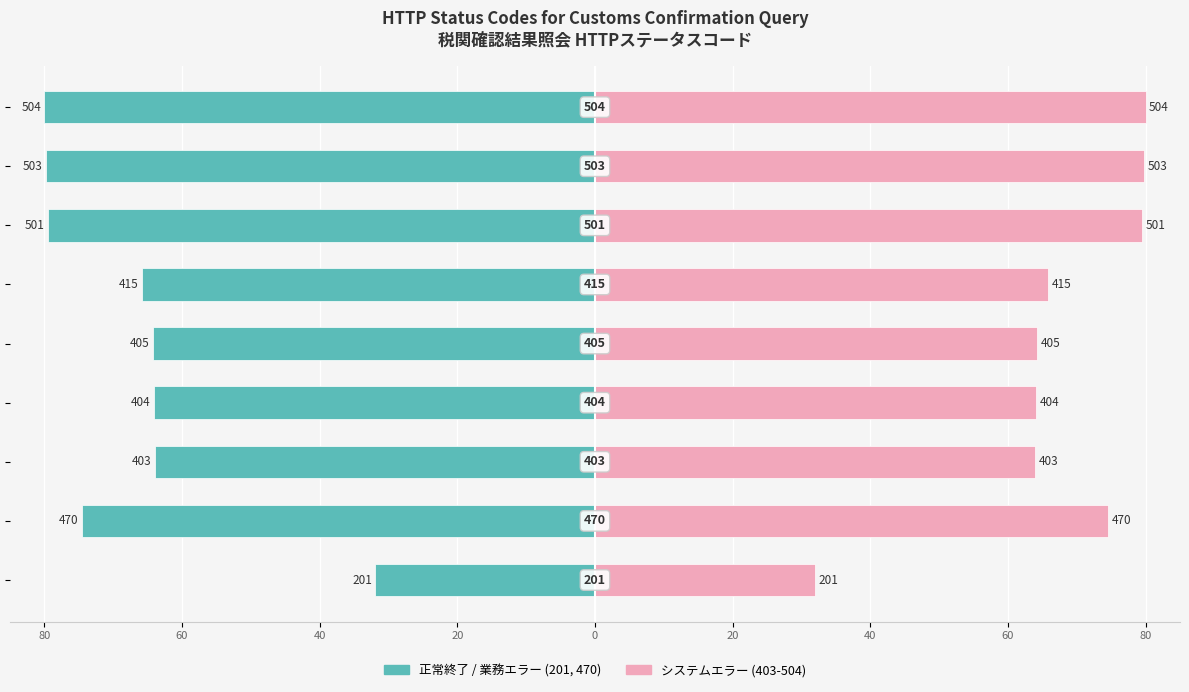

At how many categories does at least one series exceed -46?

9